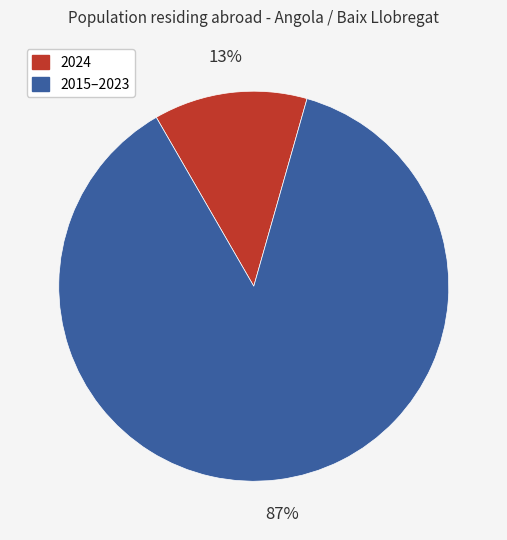

Is there any slice that represents more than half of the pie?

Yes